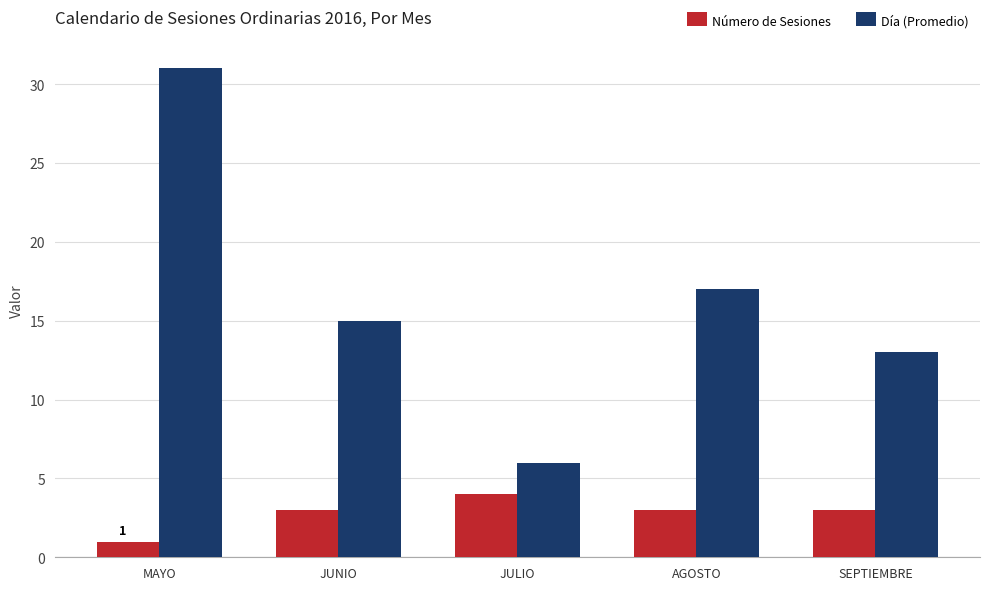

What is the spread (max minus min) of values at JULIO?

2